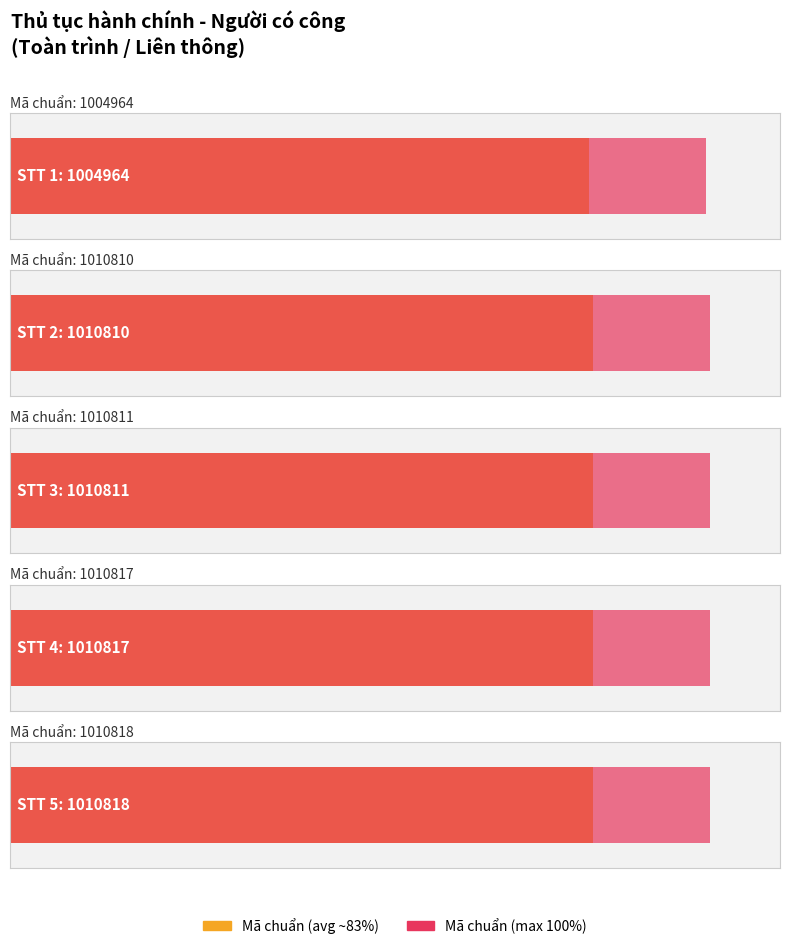

Which category has the lowest value across all series?

1